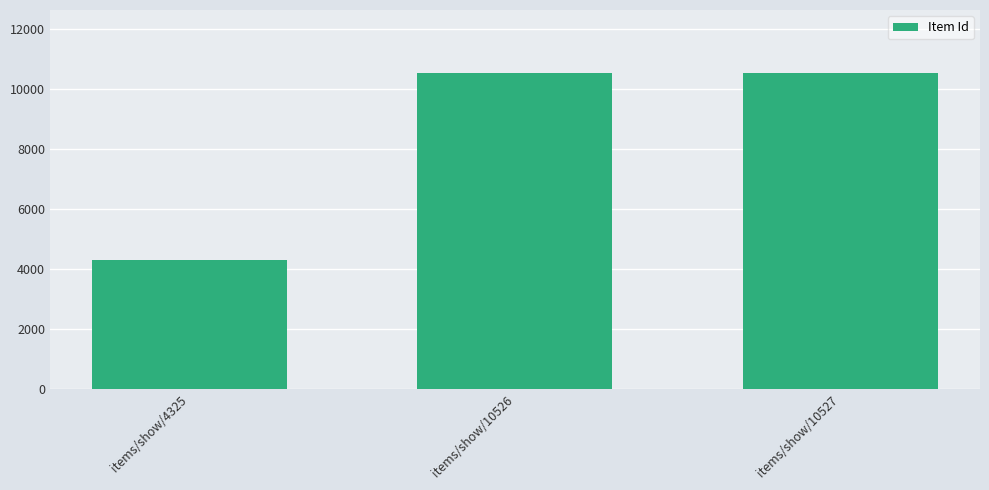

What is the value of the 1st bar from the left?

4325